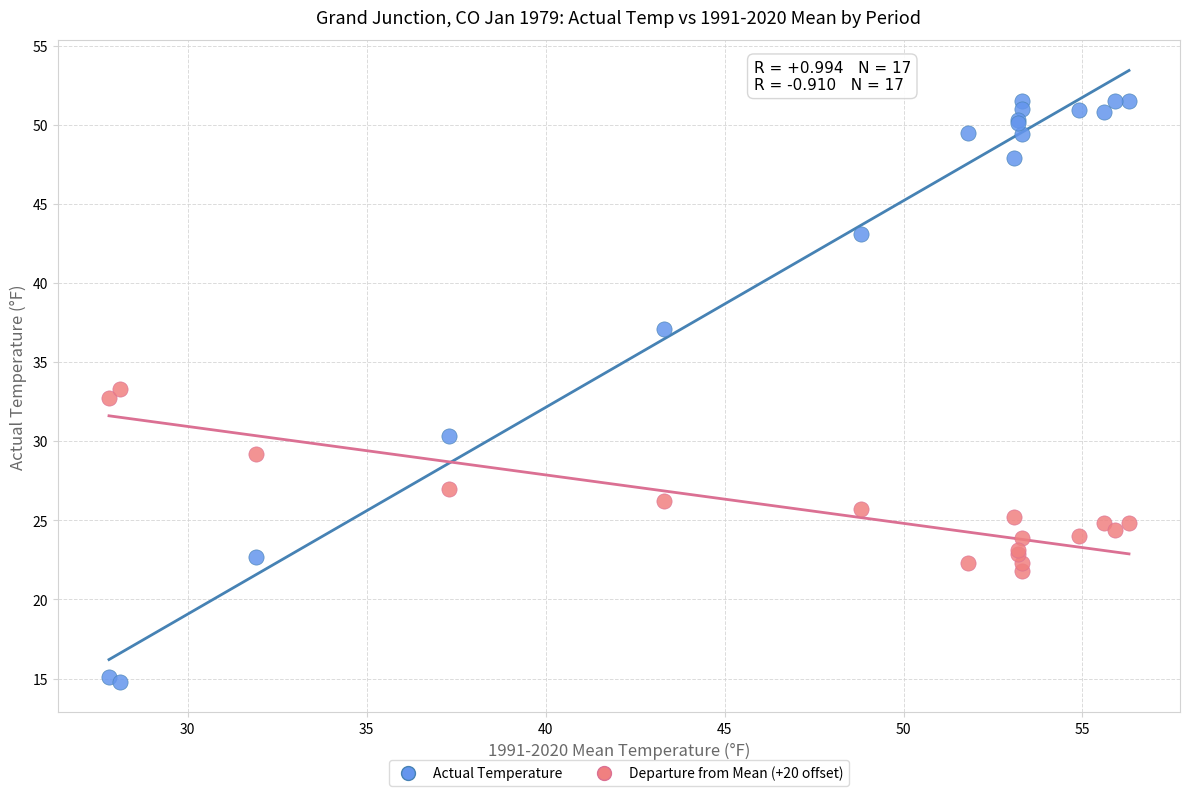

What is the X range (max minus min) for the scatter plot?

28.5